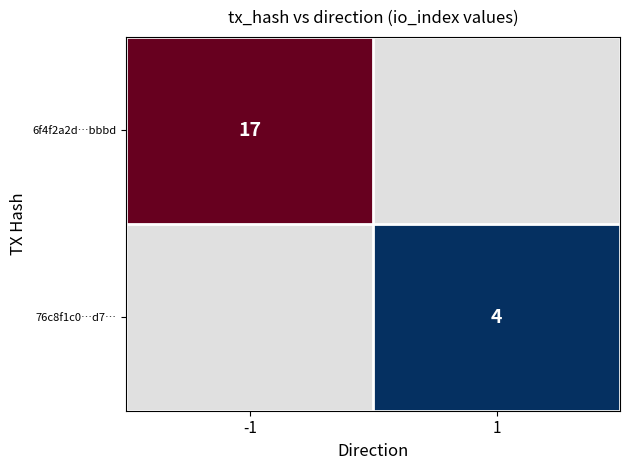

The 6f4f2a2d…bbbd series shows 28 at -1. True or false?

False